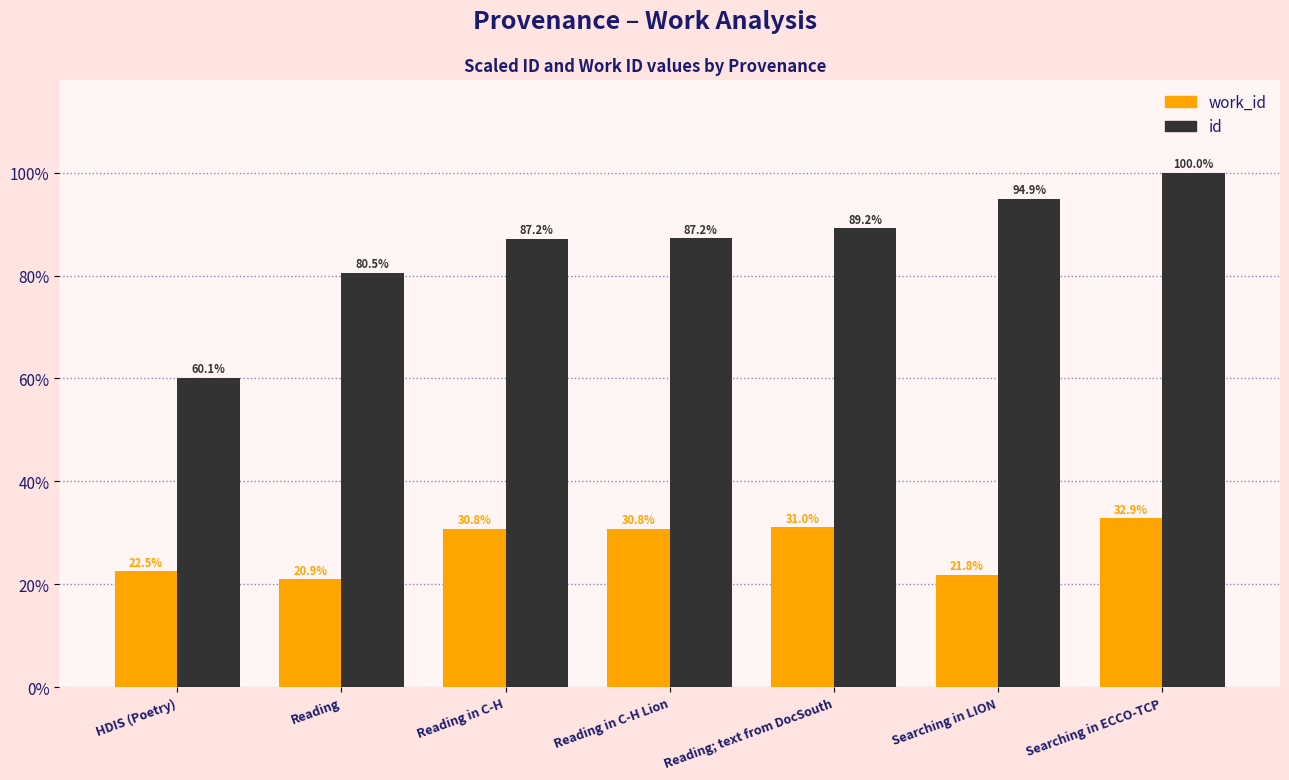

Which series has the largest range (max minus min)?

id